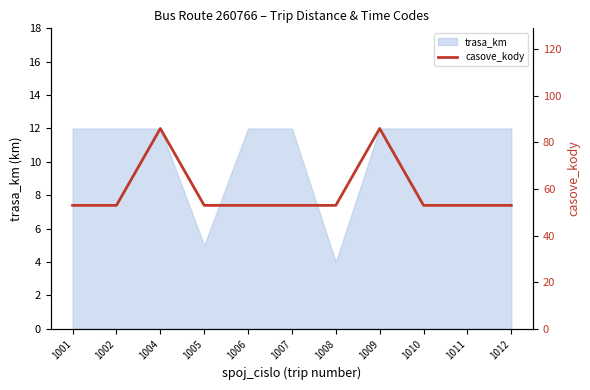

At which category does the data reach its first local peak?

1004